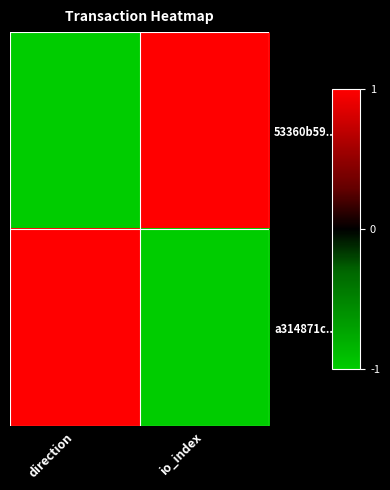

Which has a higher value, io_index or direction?

io_index